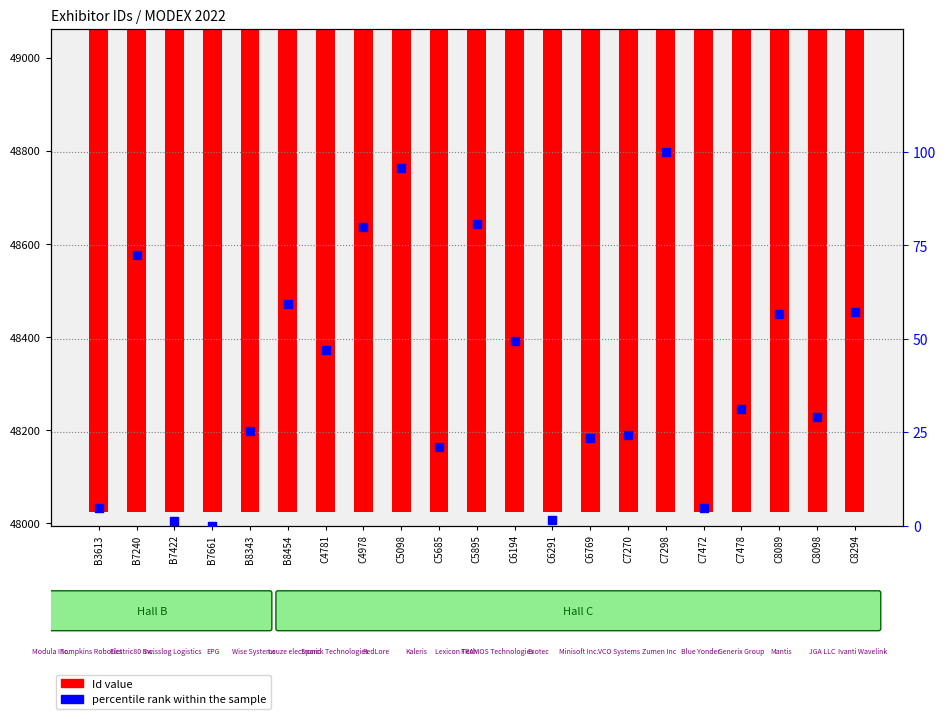

What is the total value across all series at C6194?

48573.5